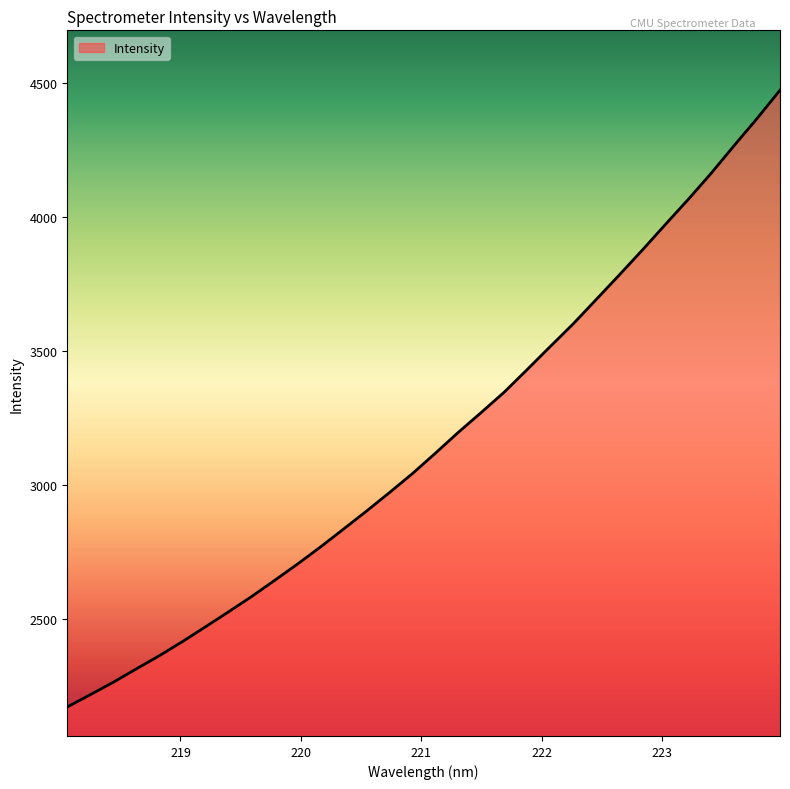

What is the average value?

3165.8